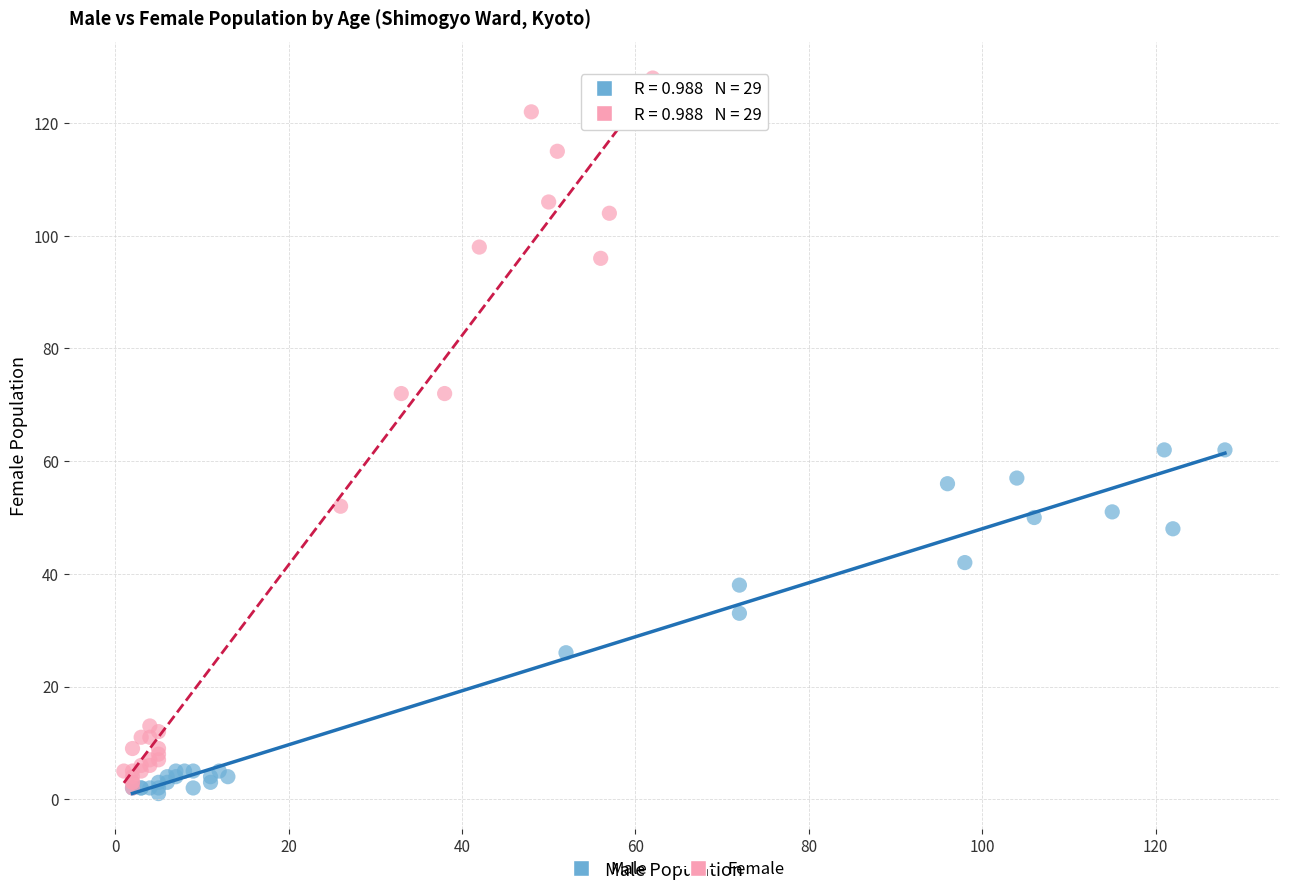

What are all the series names shown in the legend?

Male, Female